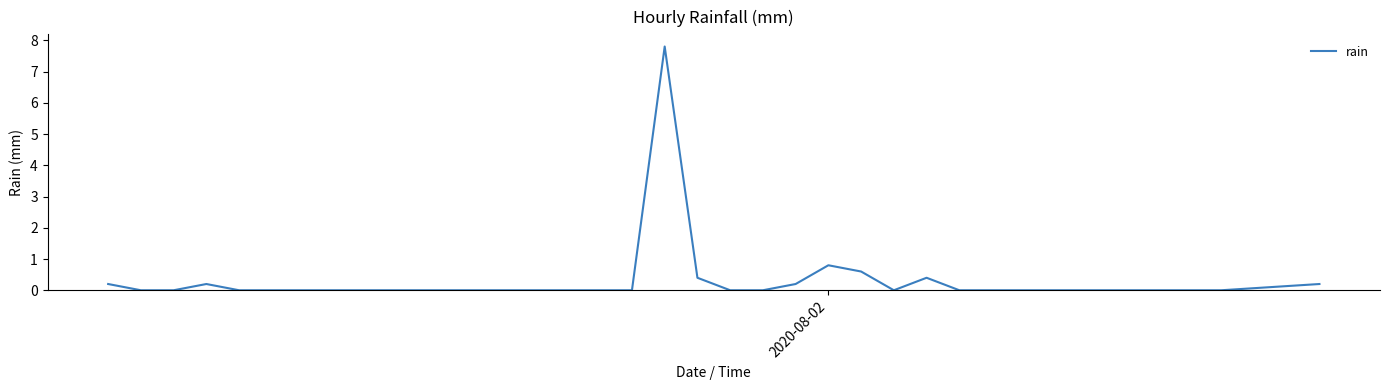

What is the greatest value displayed?

7.8